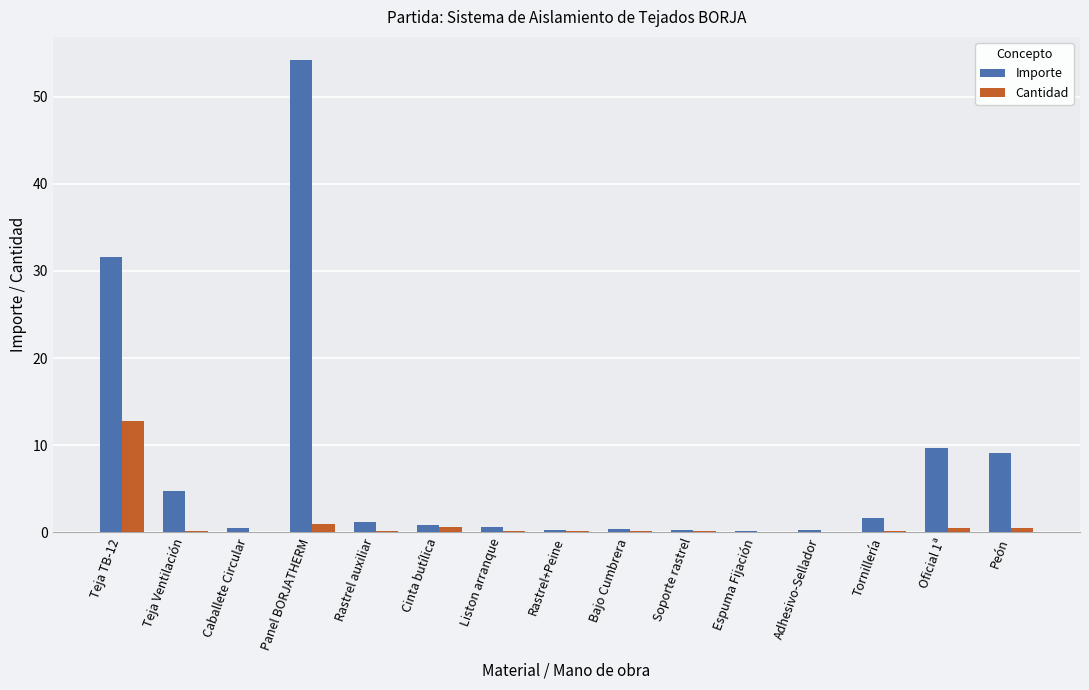

At which category is the sum across all series the highest?

Panel BORJATHERM